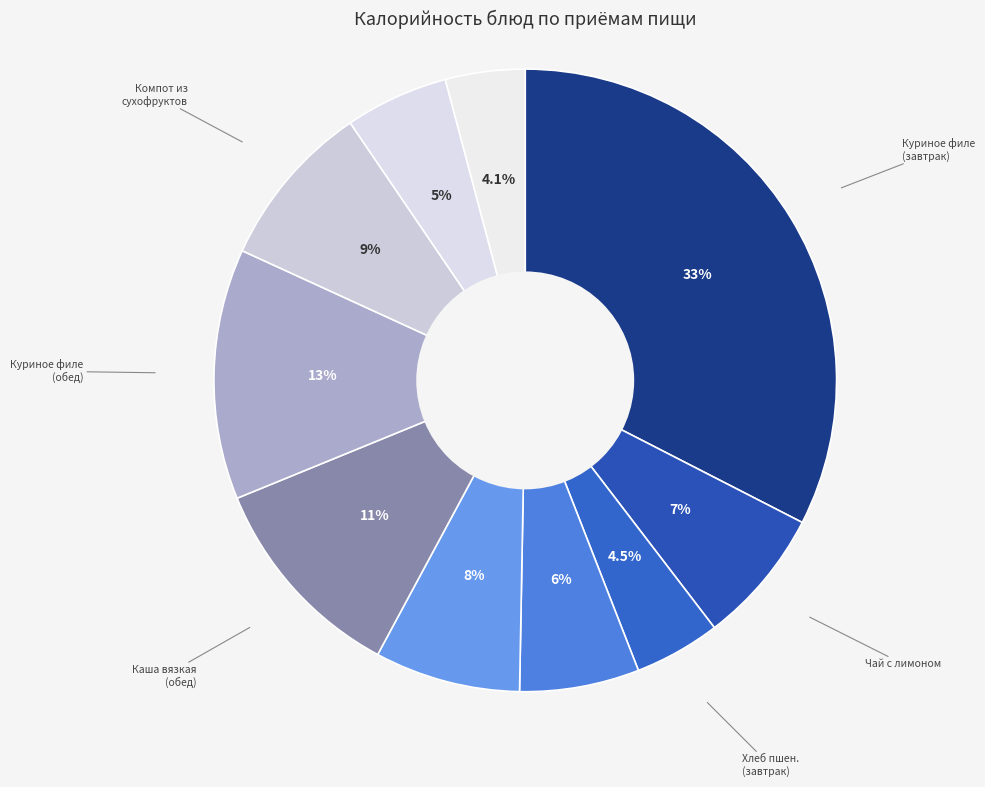

To the nearest percent, what is the difference between the largest and smallest slice percentages?

28%